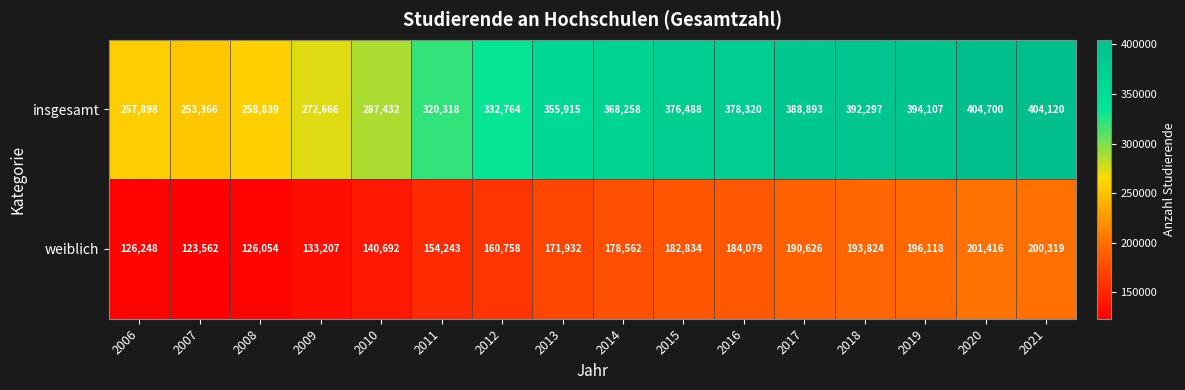

What is the sum of all weiblich values?

2664474